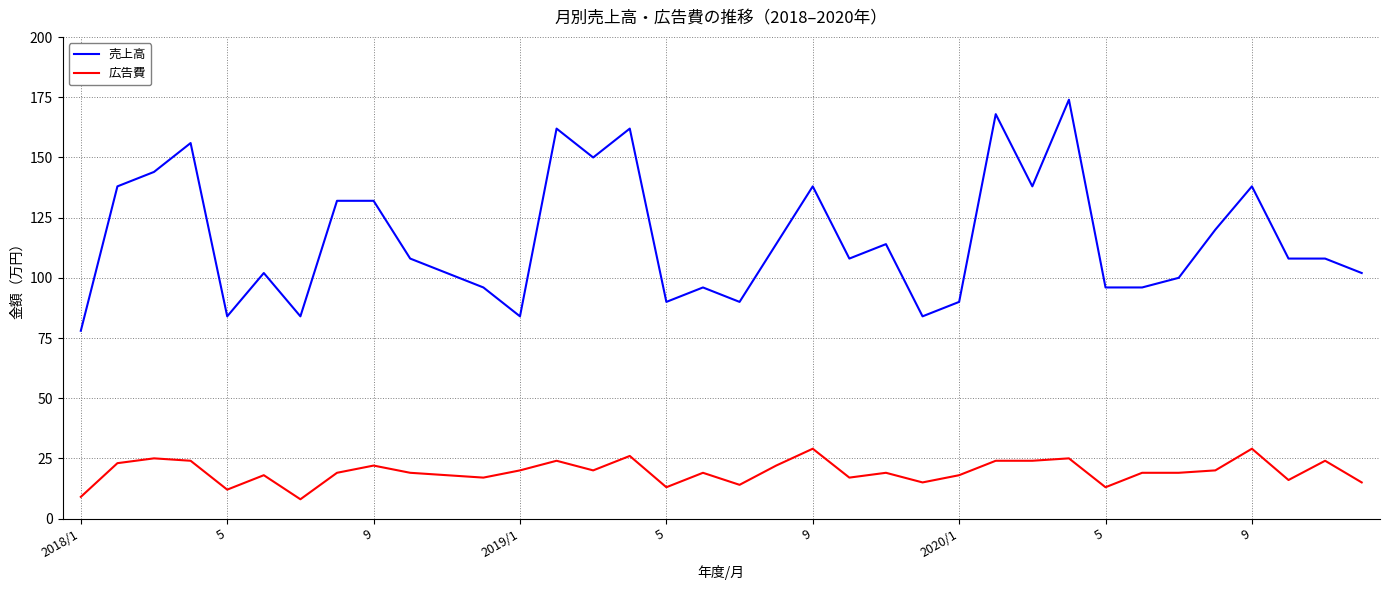

Which series has the widest spread of values?

売上高